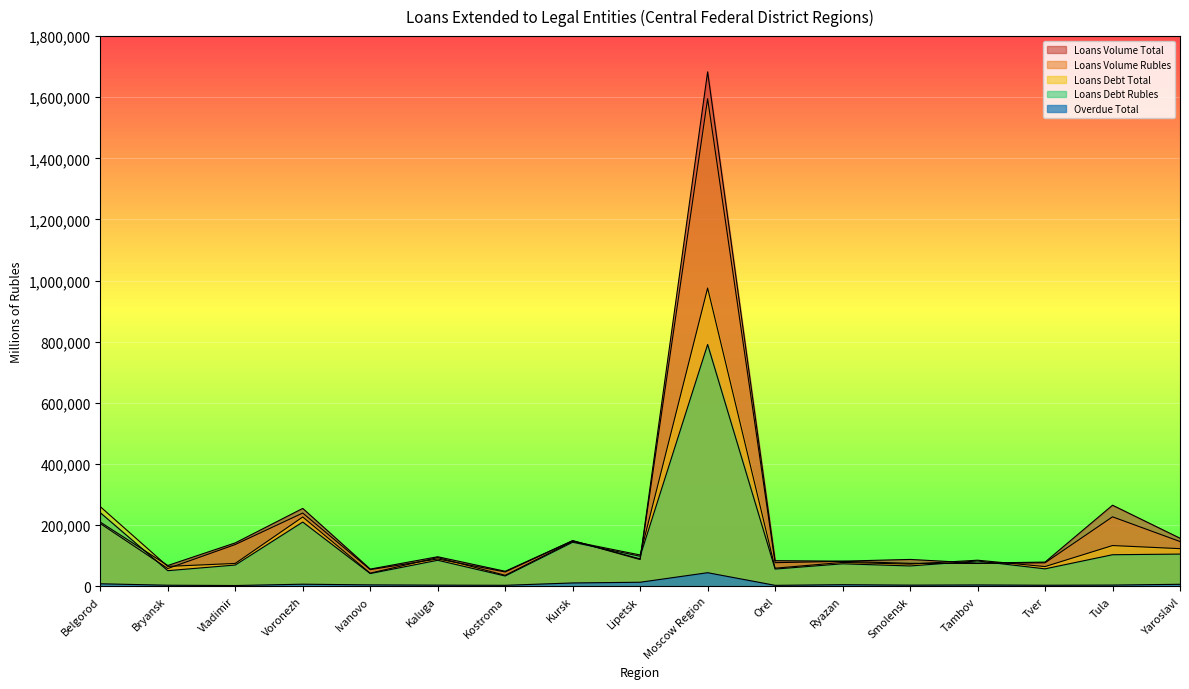

Where is the first local maximum for Loans Debt Total?

Voronezh